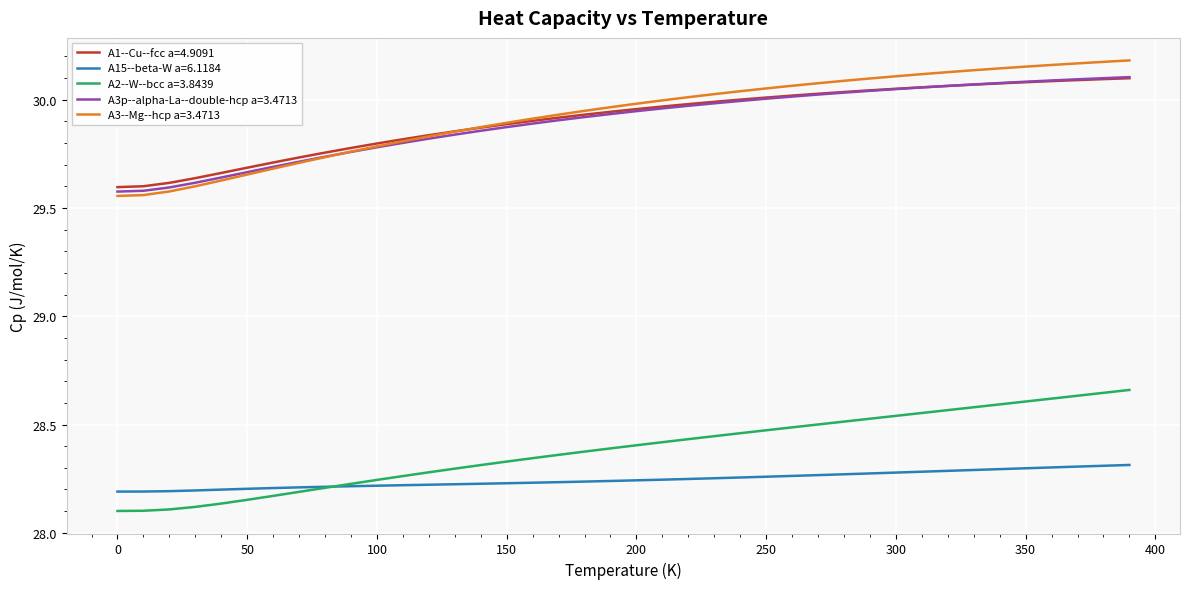

Count the A15--beta-W a=6.1184 values in the range 28 to 29.

40